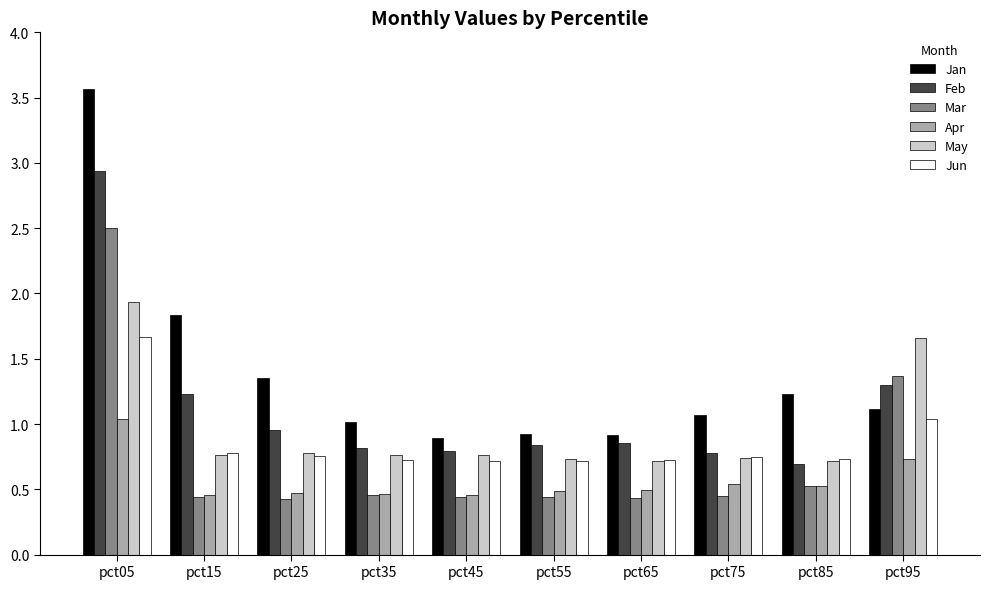

At which category is the sum across all series the highest?

pct05